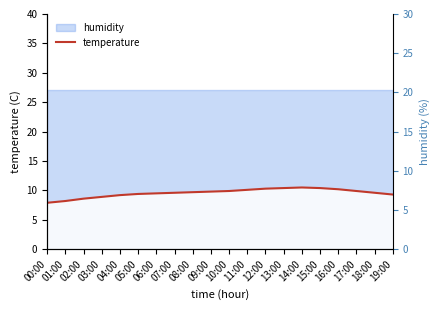

What is the difference between the second highest and second lowest values?

2.2